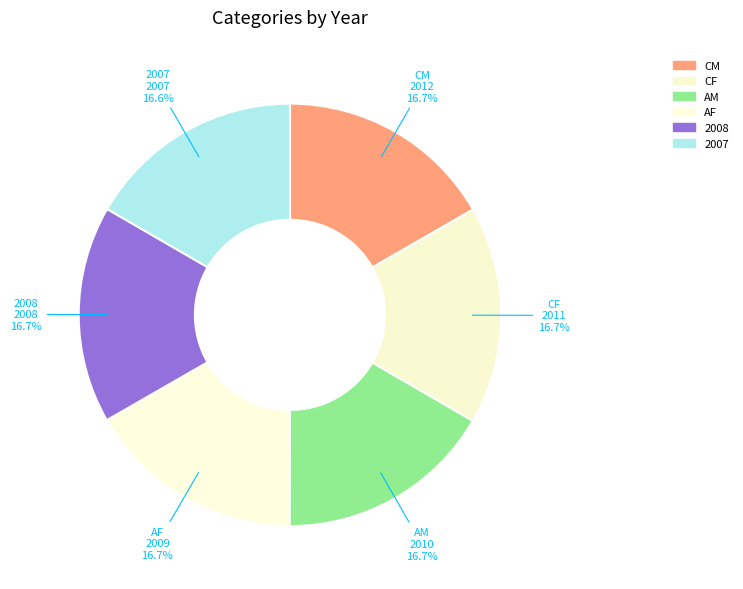

To the nearest percent, what percentage of the pie is CM?

17%